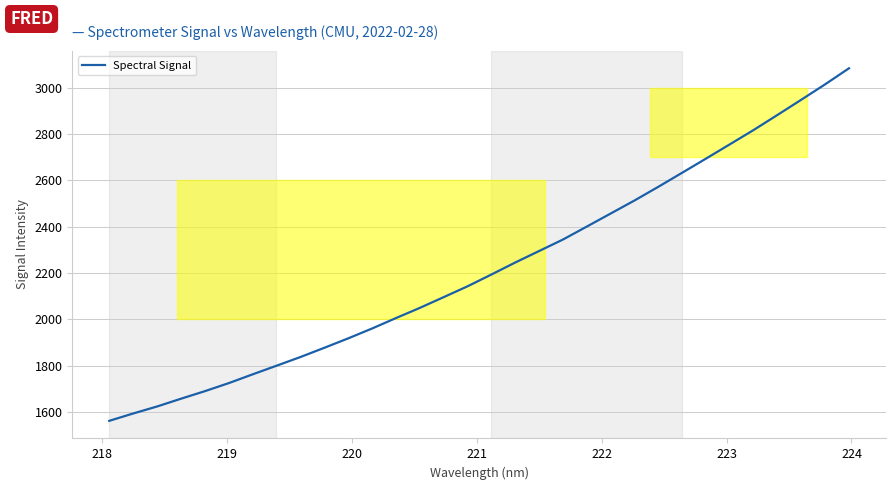

What is the difference between the maximum and minimum values?

1522.7